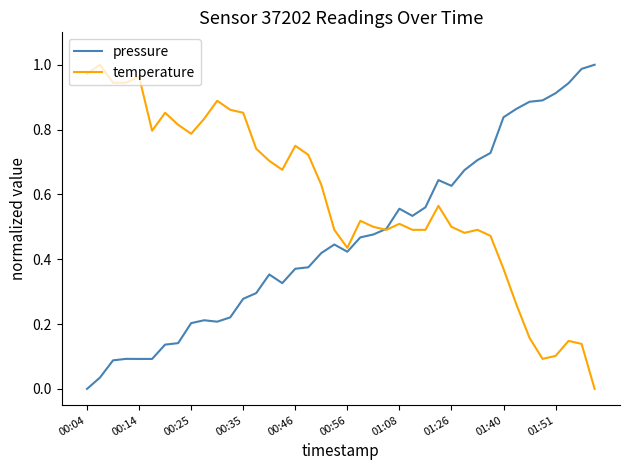

List the series in order of their overall mean, lowest first.

pressure, temperature